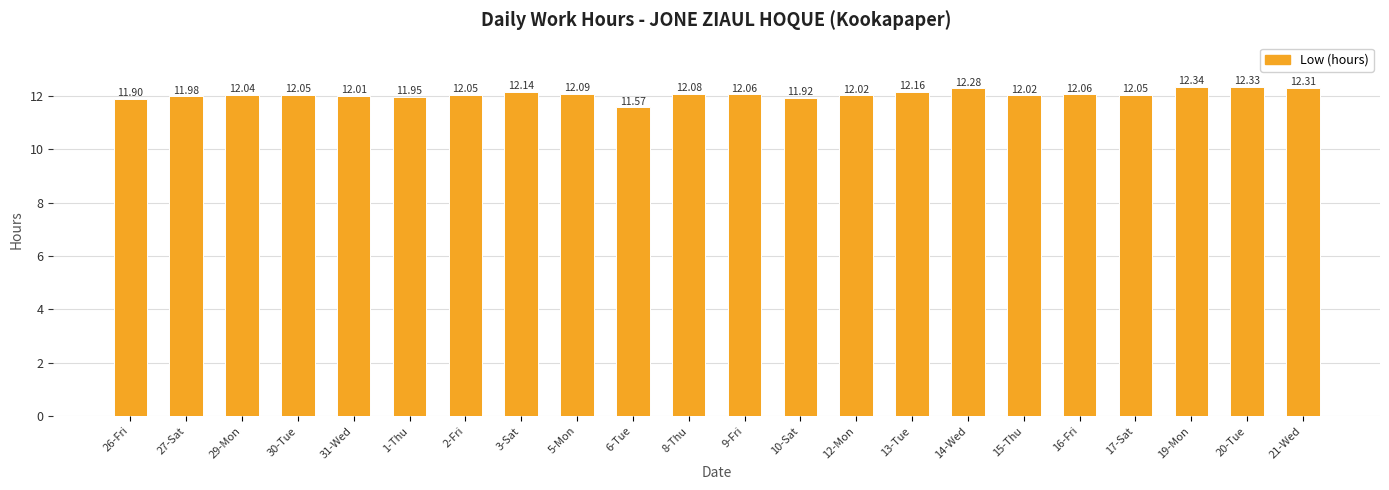

What value does the data have at 12-Mon?

12.0